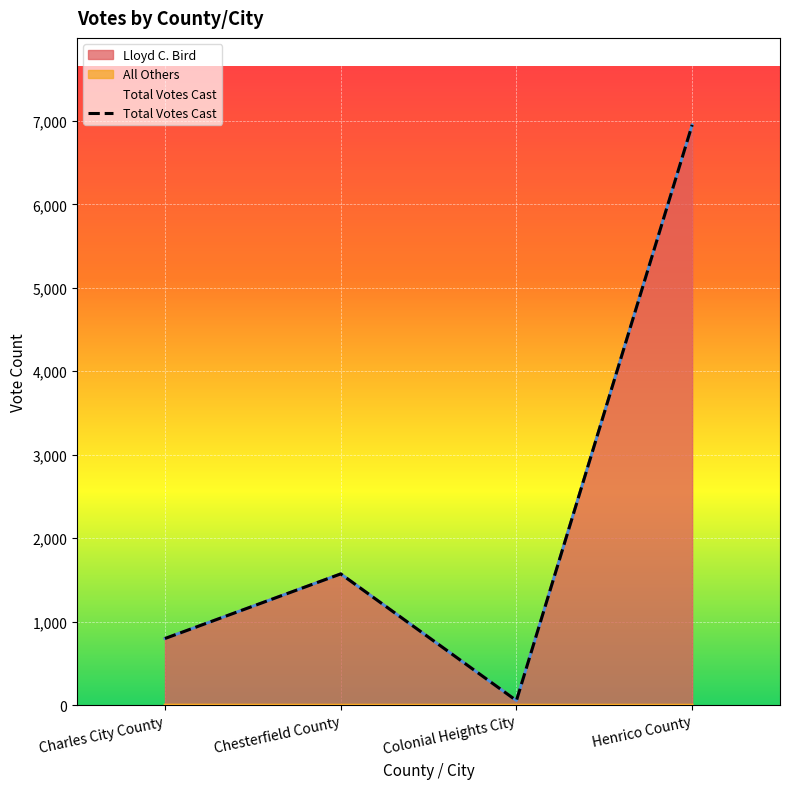

What are all the series names shown in the legend?

Lloyd C. Bird, All Others, Total Votes Cast